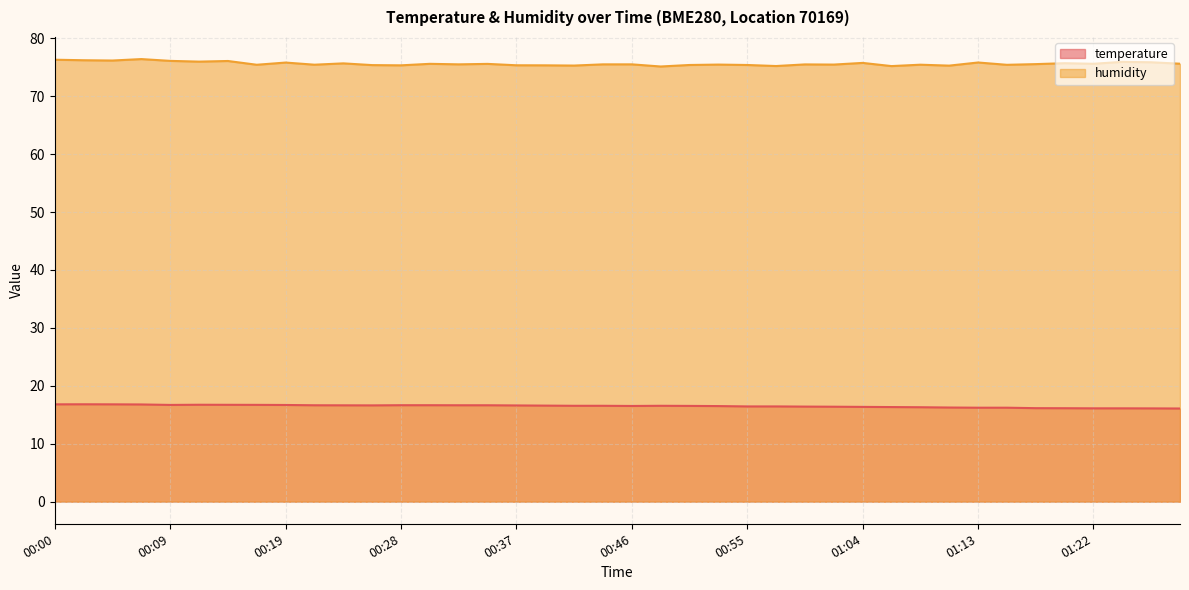

At which label does humidity reach its peak?

00:07